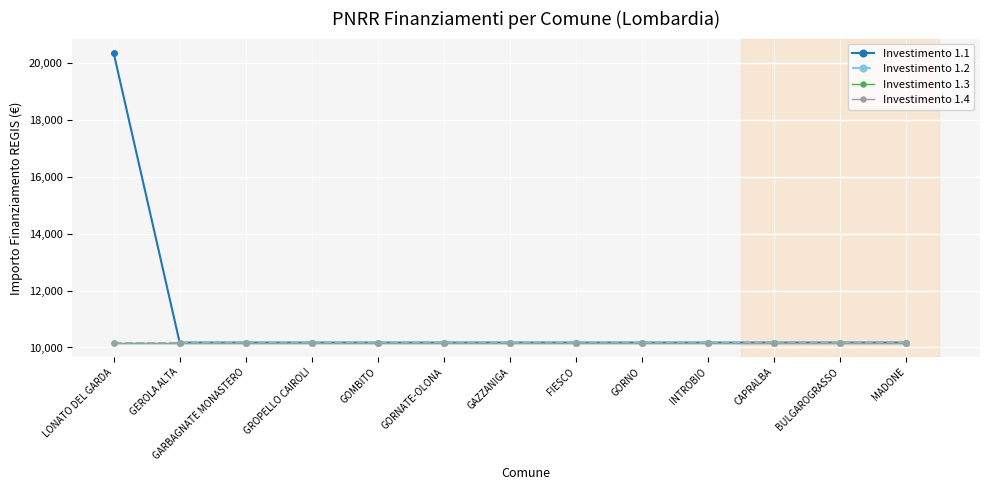

Does the chart have visible grid lines?

Yes